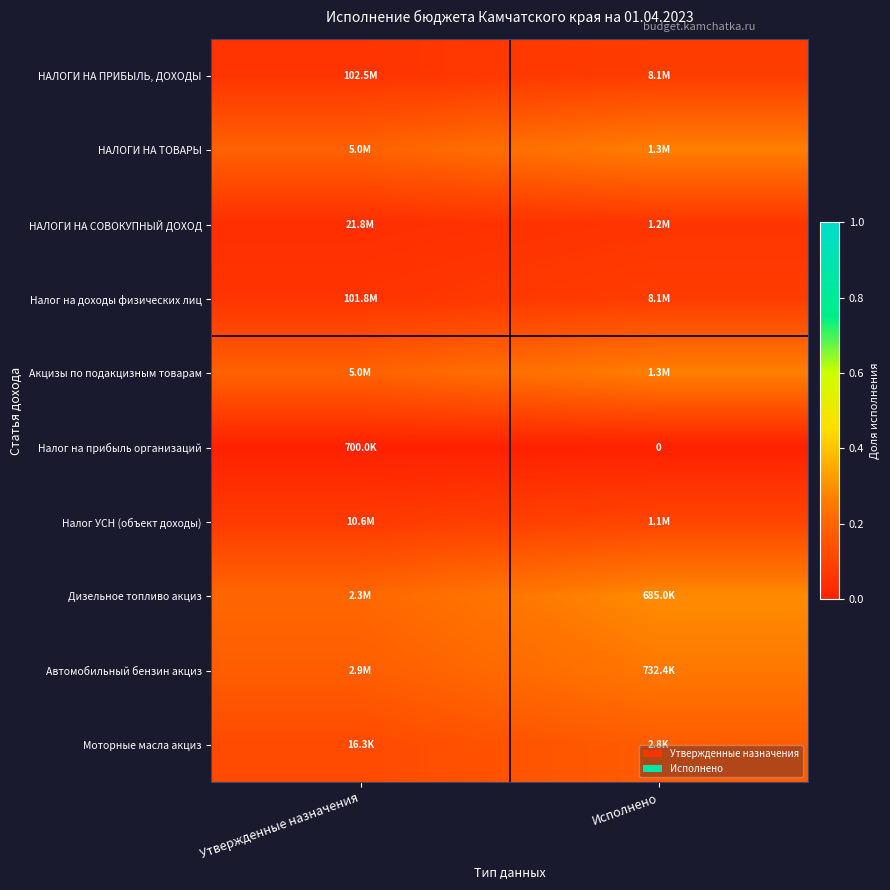

The value of Акцизы по подакцизным товарам at Утвержденные назначения is 0.2. True or false?

True